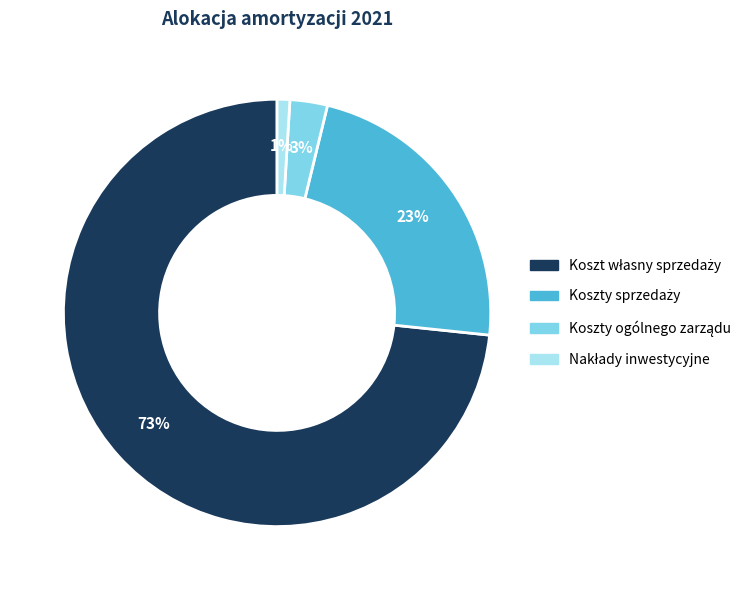

Does any single category account for the majority?

Yes